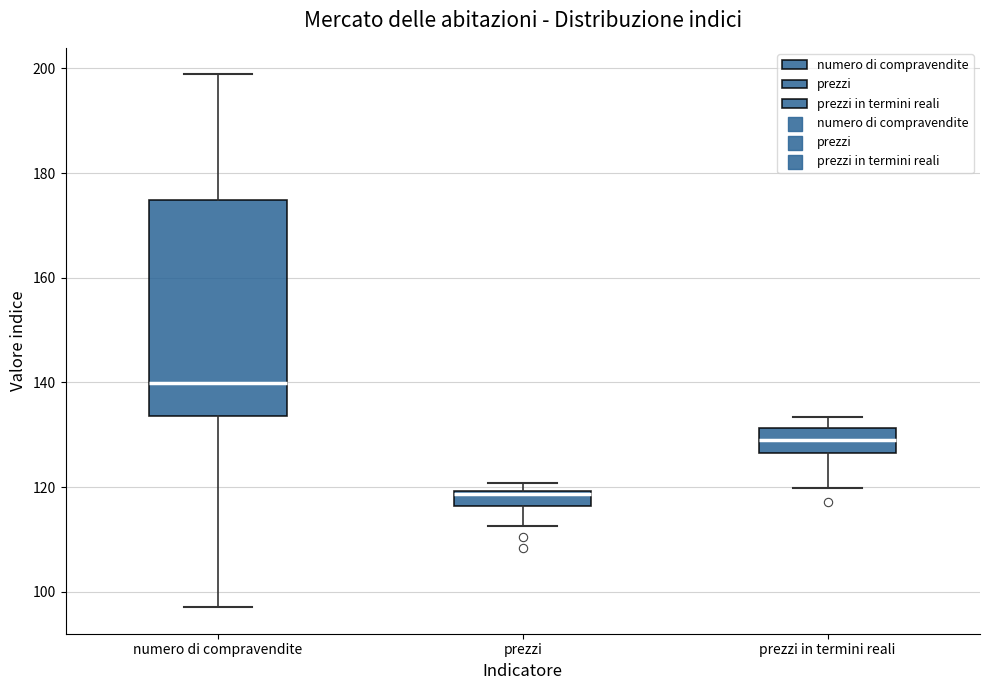

Where does the lower whisker of the box for numero di compravendite end on the y-axis? The values are not printed on the chart, so give them approximately, as read against the axis.

98